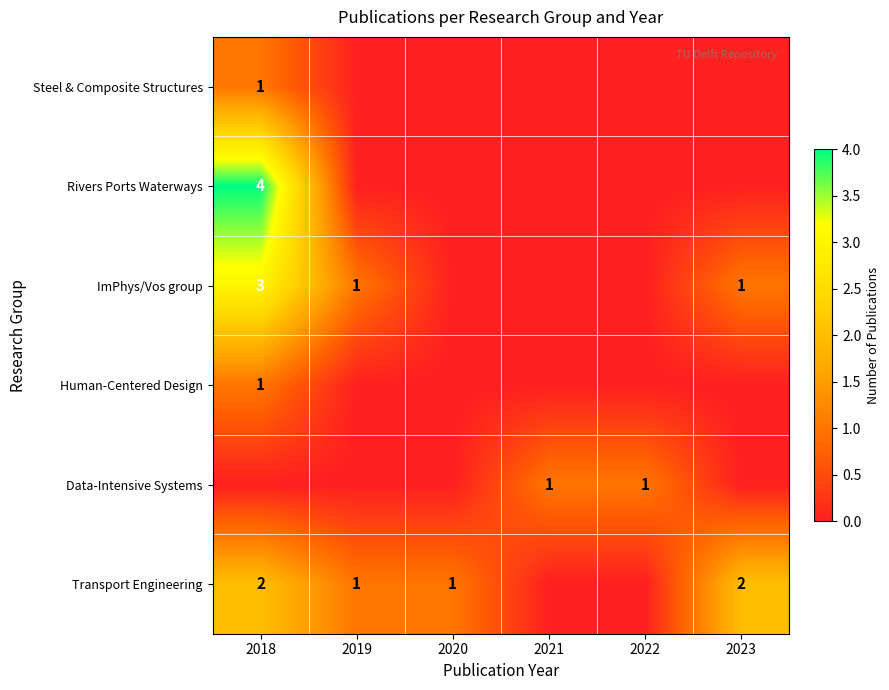

What is the sum of the Transport Engineering values at 2019 and 2023?

3